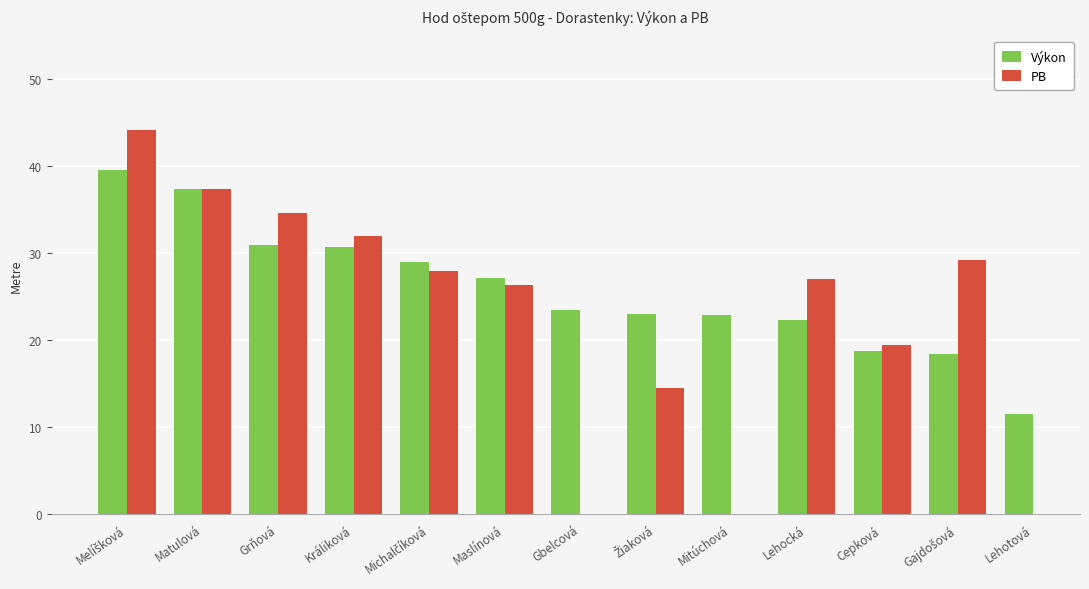

Is the value of PB at Michalčíková greater than the value of Výkon at Žiaková?

Yes